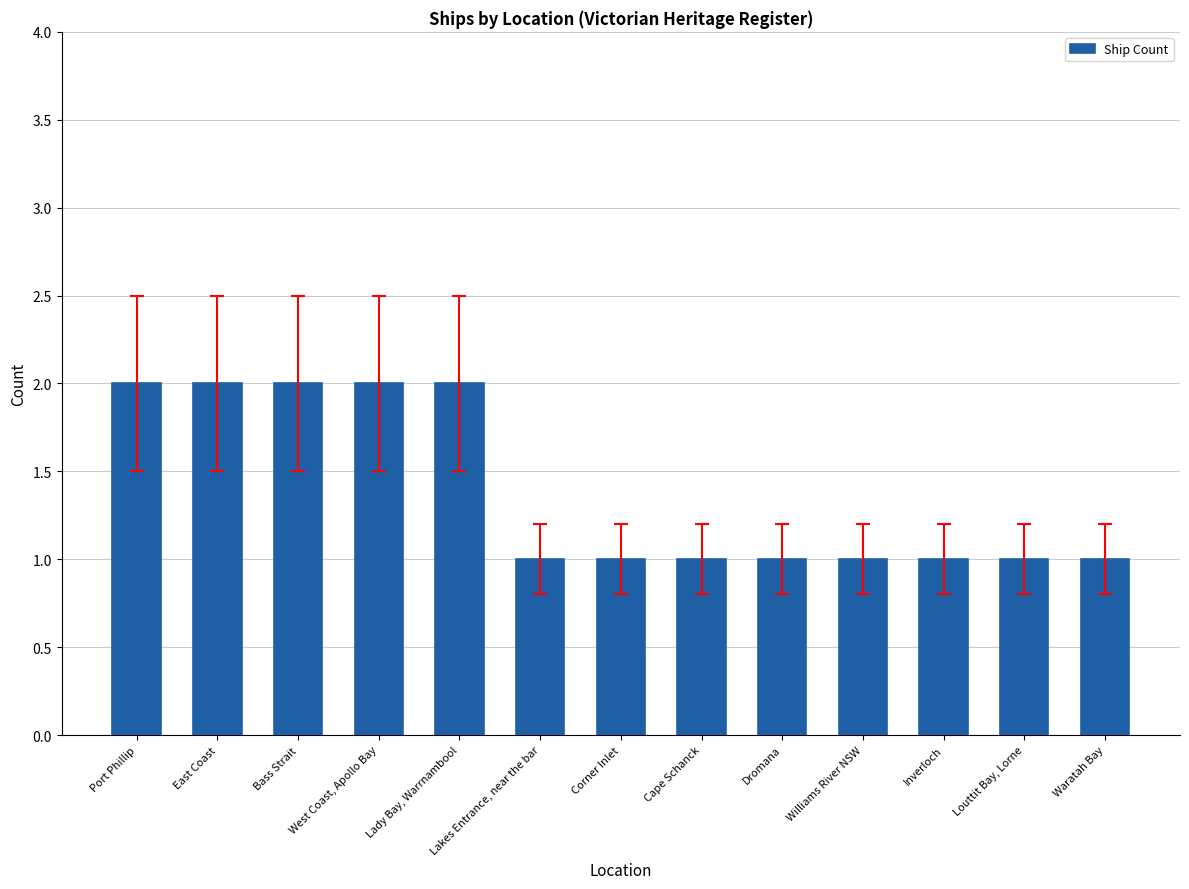

Approximately how many times larger is the value at Inverloch compared to West Coast, Apollo Bay?

0.5